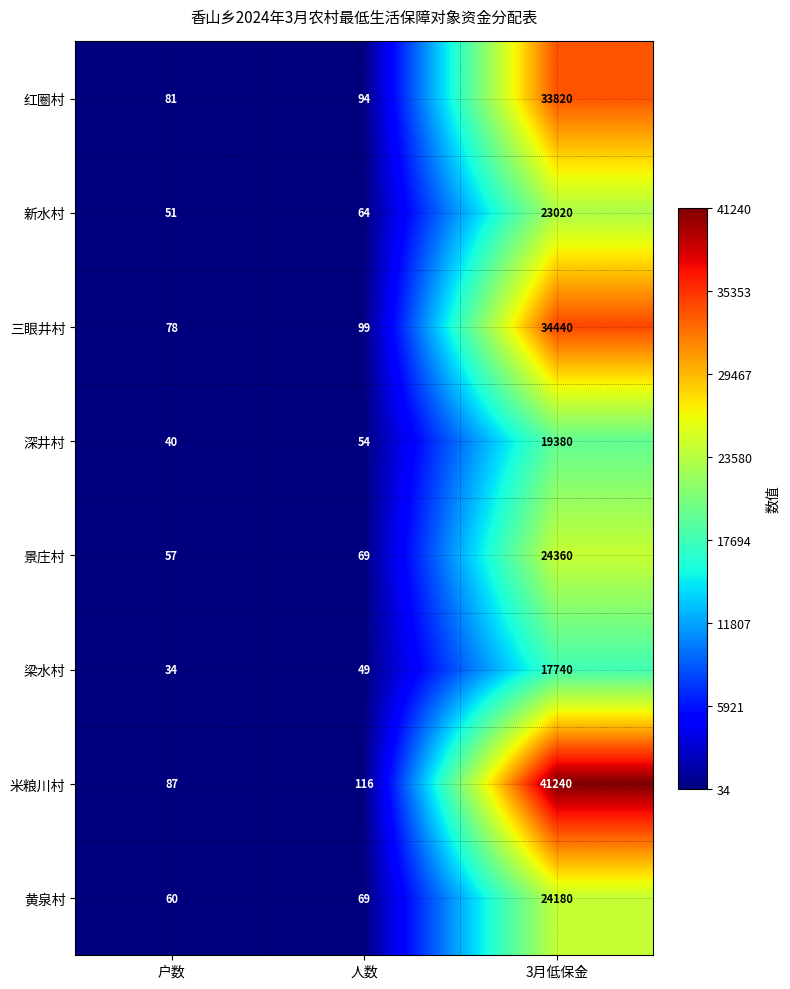

True or false: 深井村 has a value of 54 at 人数.

True